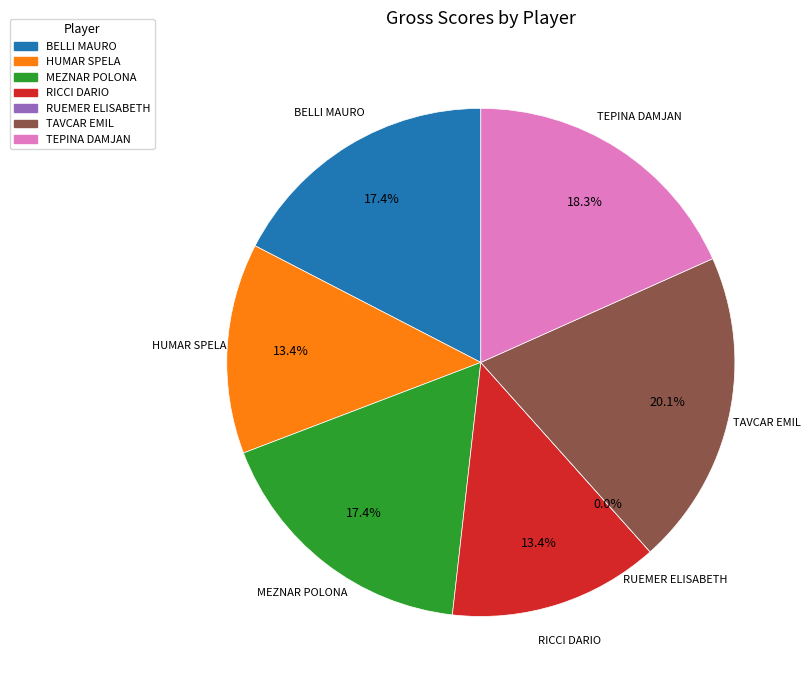

Is there any slice that represents more than half of the pie?

No